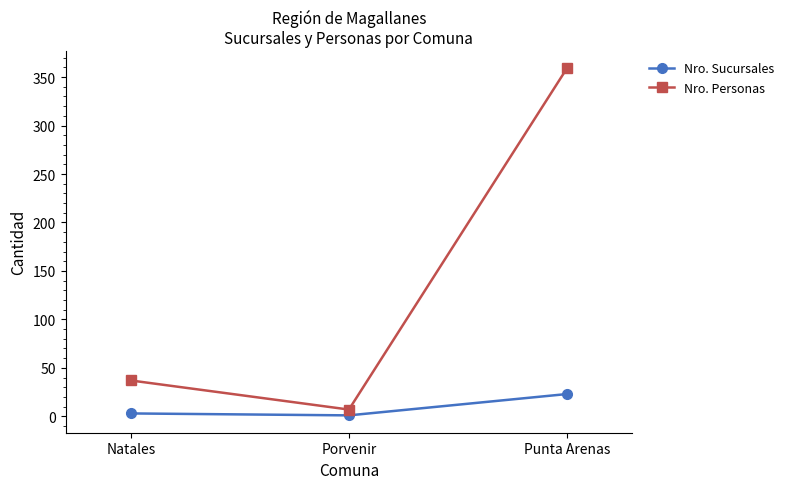

At which label is Nro. Personas closest to 183?

Natales